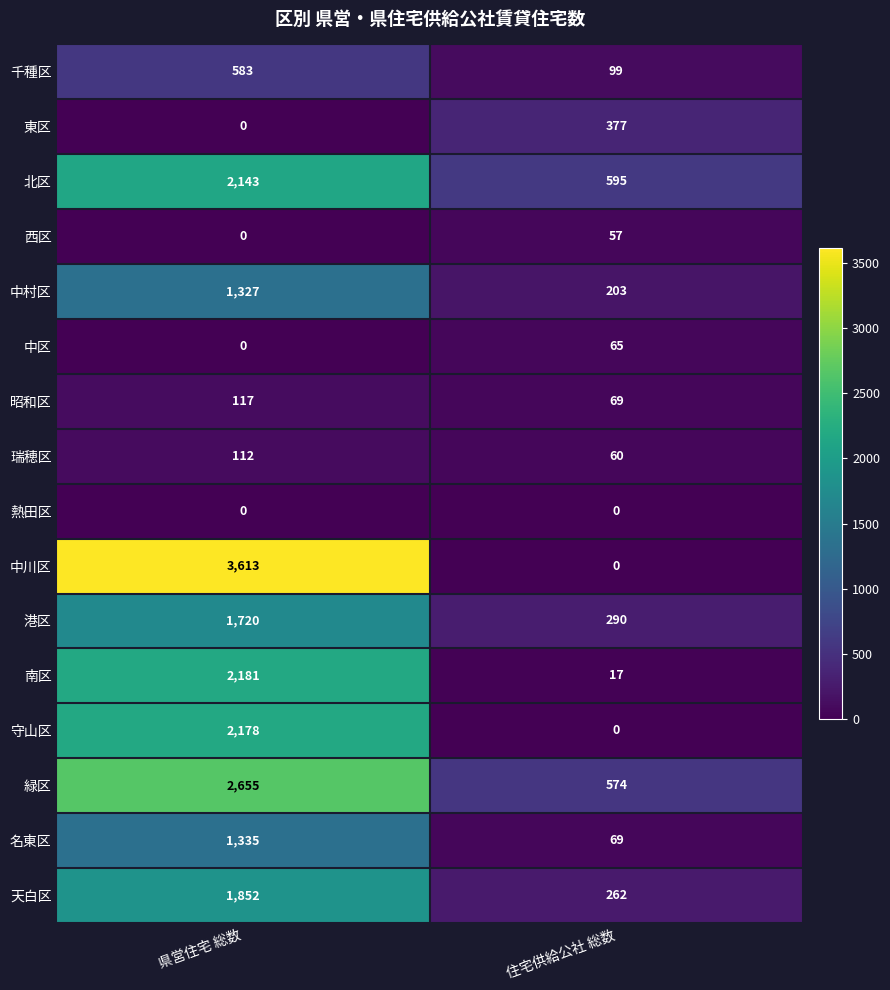

Rank the series by their maximum value, from lowest to highest.

熱田区, 西区, 中区, 瑞穂区, 昭和区, 東区, 千種区, 中村区, 名東区, 港区, 天白区, 北区, 守山区, 南区, 緑区, 中川区